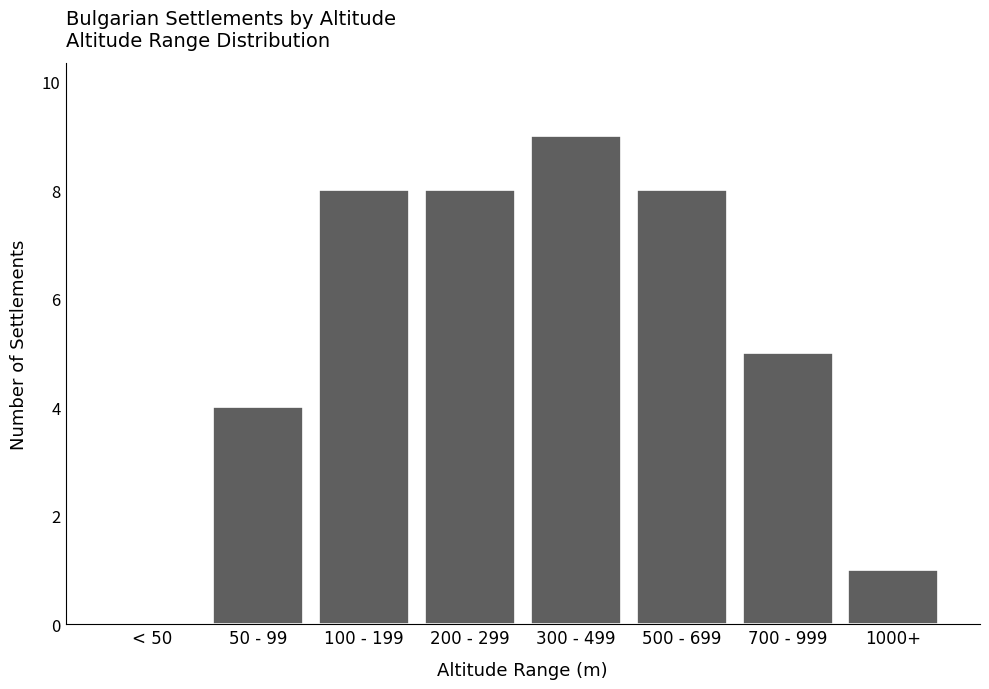

Reading left to right, list all the values displayed in this chart.

< 50=0	50 - 99=4	100 - 199=8	200 - 299=8	300 - 499=9	500 - 699=8	700 - 999=5	1000+=1